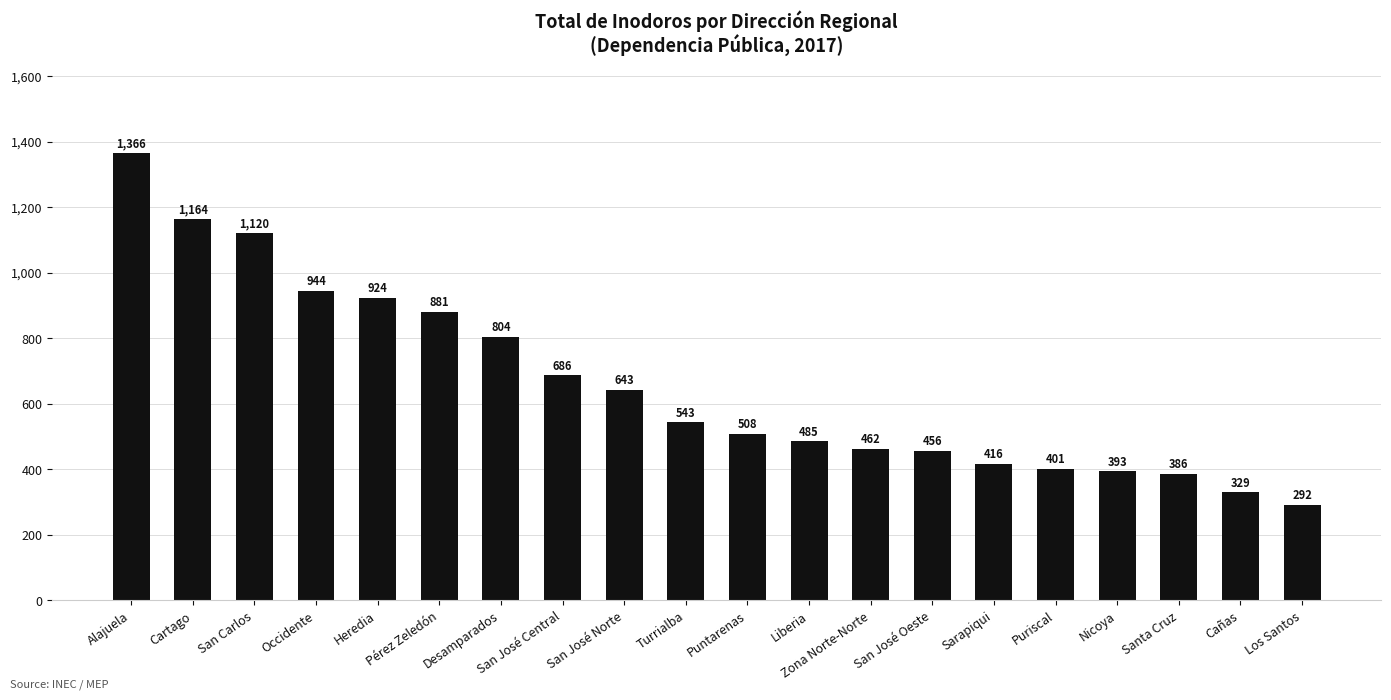

How many series are shown in this chart?

1